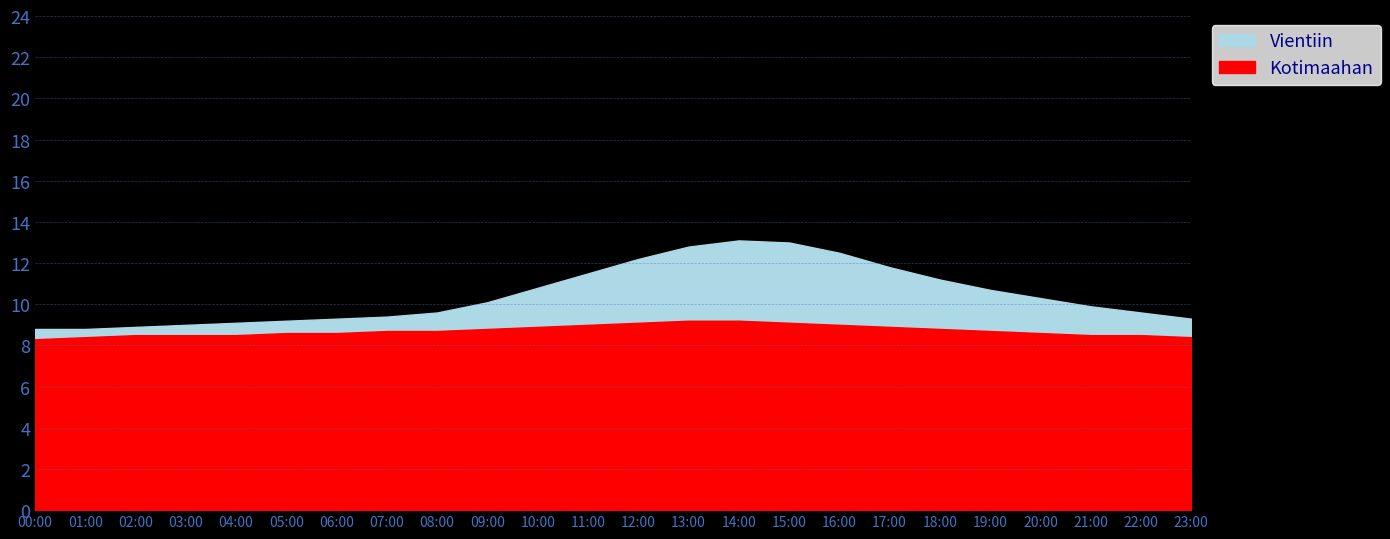

What is the smallest value displayed?

8.3